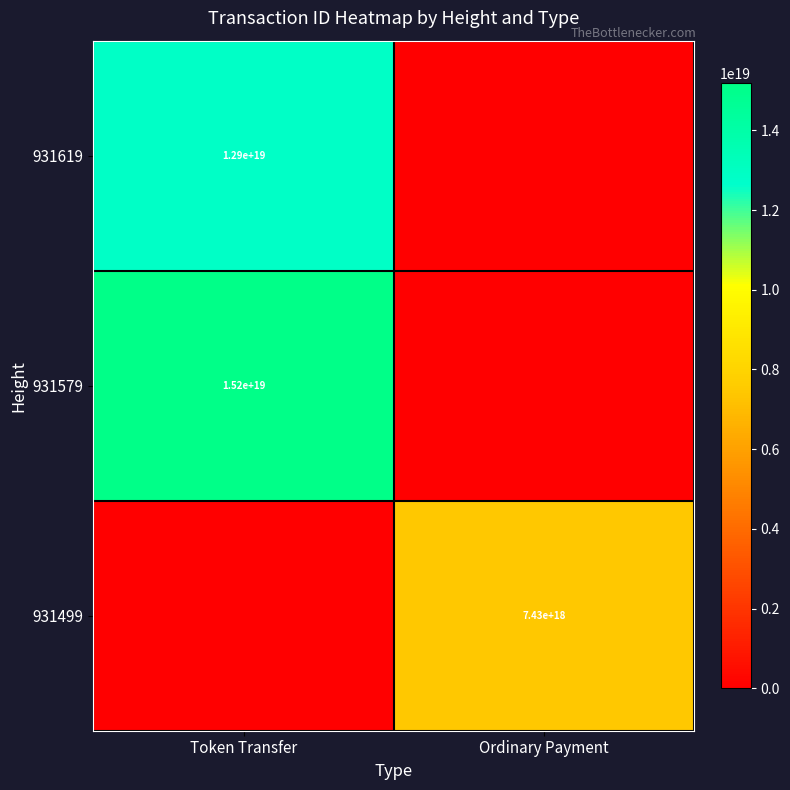

The 931579 series shows 15200000000000000000 at Token Transfer. True or false?

True